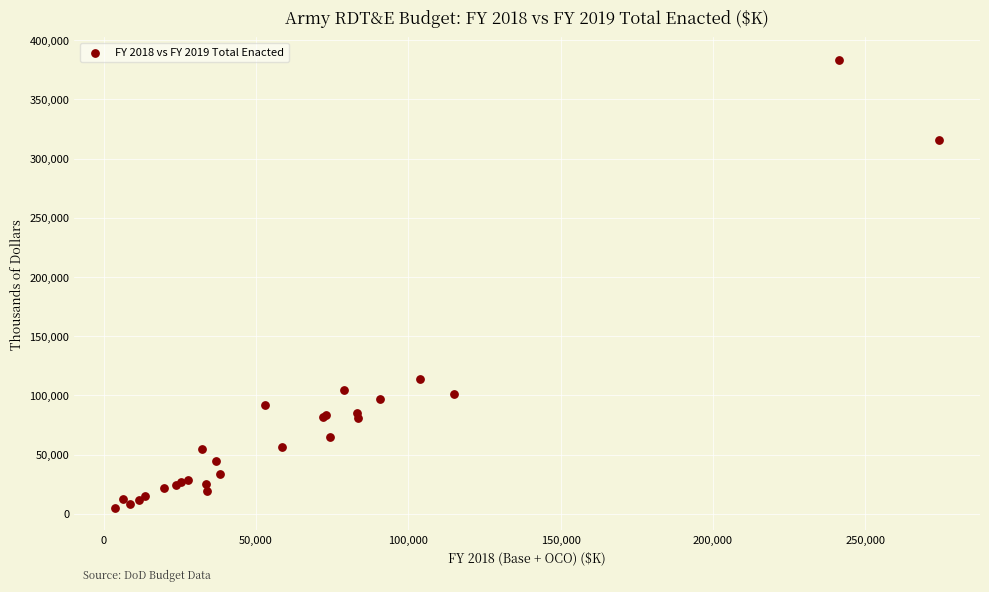

What Y value in the scatter plot is closest to 194218?

114003